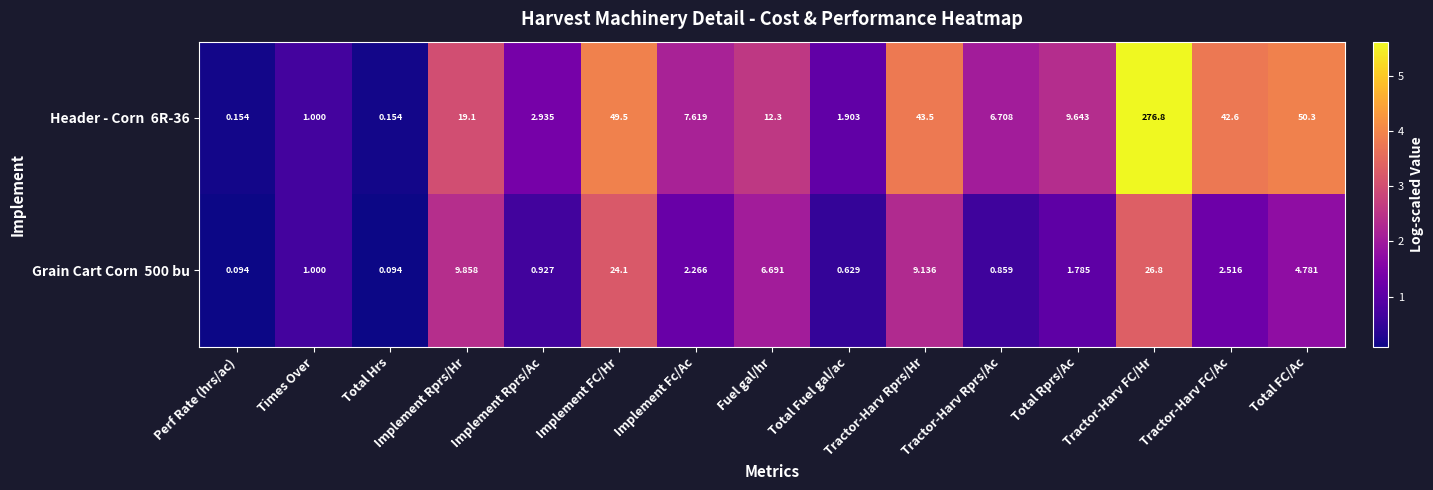

At which category is the sum across all series the highest?

Tractor-Harv FC/Hr